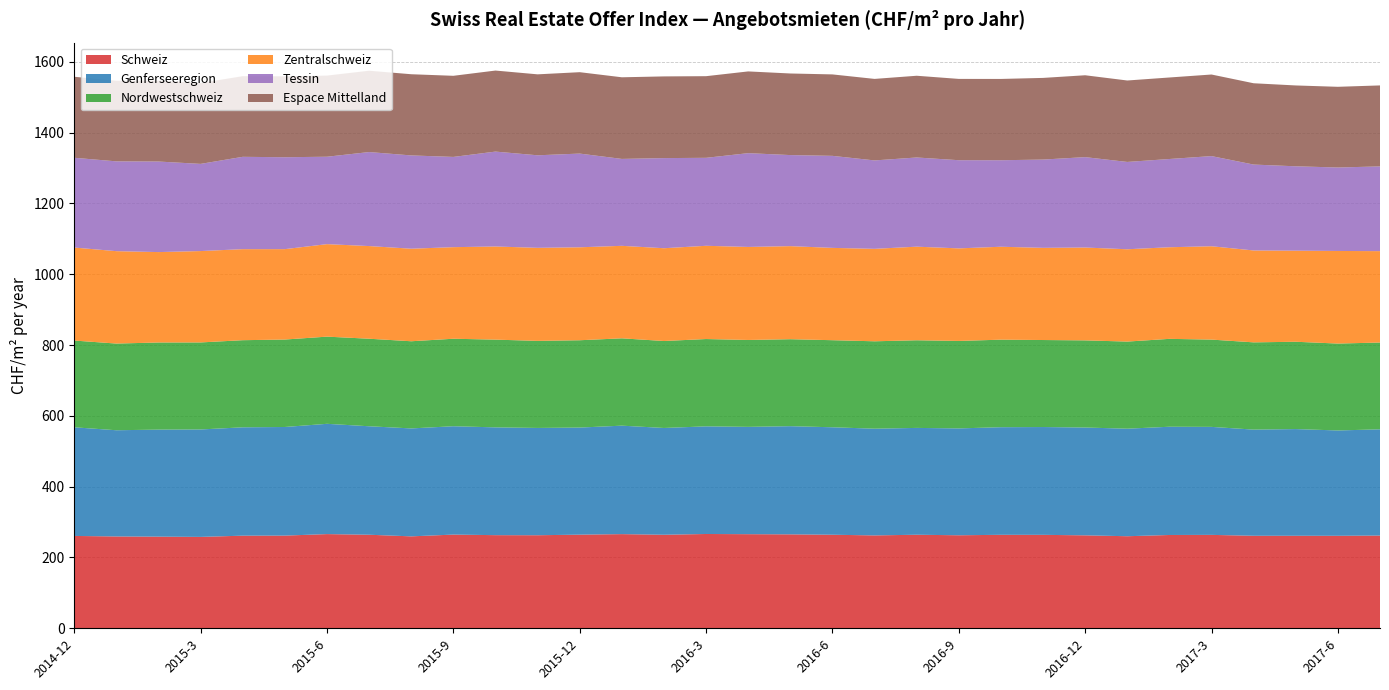

Reading right to left, transcribe all the data shown in this chart.

Schweiz: 261.9	261.2	261.3	261.3	263.8	263.5	260.0	262.5	263.9	264.0	262.7	264.2	262.3	264.2	265.3	265.8	266.3	264.2	265.9	264.4	262.8	263.0	264.6	259.6	264.2	266.0	261.8	261.6	258.1	258.8	259.4	260.8
Genferseeregion: 300.0	297.5	301.3	299.8	305.0	305.7	303.7	304.5	304.5	303.9	301.8	301.7	301.4	303.5	305.5	303.1	304.0	301.6	306.3	302.4	303.0	304.4	306.0	304.8	306.4	311.4	306.7	306.0	303.4	302.2	299.9	306.8
Nordwestschweiz: 245.1	245.4	246.6	246.4	246.5	248.2	246.0	246.1	245.7	247.2	247.0	247.5	246.8	245.9	245.6	245.4	246.6	245.6	246.7	246.6	245.9	247.8	247.1	246.2	247.2	246.2	247.0	246.0	245.8	246.1	244.8	245.0
Zentralschweiz: 258.1	261.5	257.2	259.5	263.6	258.7	260.7	262.2	260.3	262.4	261.4	264.3	261.1	260.7	262.8	262.7	263.3	262.0	261.2	262.5	262.8	263.0	258.6	261.4	261.7	261.2	255.3	257.1	258.0	255.3	260.9	262.6
Tessin: 239.3	235.7	238.3	242.6	254.6	249.2	246.6	255.3	249.3	244.3	249.0	251.9	249.7	259.9	257.2	264.8	248.5	254.5	245.5	264.7	261.3	268.0	254.8	263.4	265.5	246.9	259.5	260.8	246.2	255.7	253.6	253.5
Espace Mittelland: 228.7	227.9	228.3	229.6	230.4	230.2	230.0	231.2	230.6	229.6	229.6	230.8	230.2	230.0	230.4	230.8	230.5	230.7	230.5	229.9	228.6	228.8	229.1	229.3	229.7	229.2	228.5	227.8	228.4	228.5	227.7	228.8